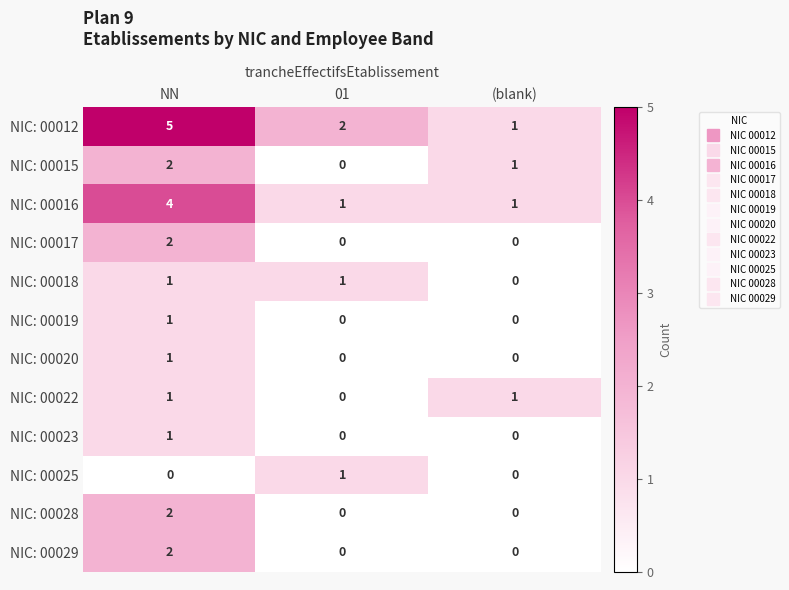

Which series has the widest spread of values?

NIC: 00012